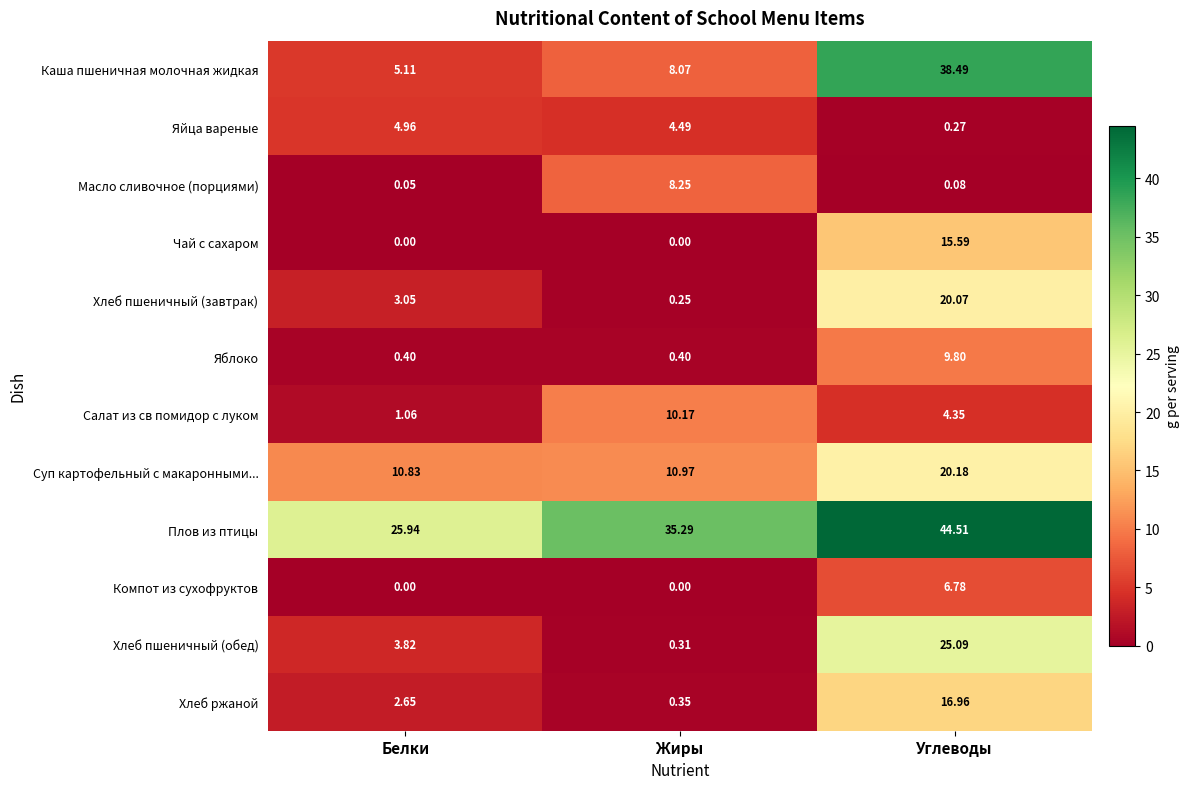

Which series has the largest total across all categories?

Плов из птицы